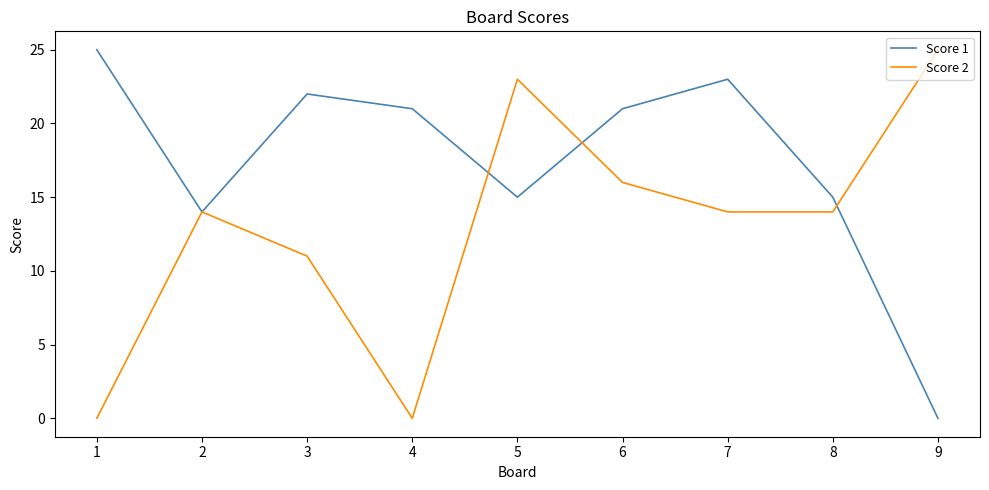

Is it true that Score 1 equals 14 at 6?

False